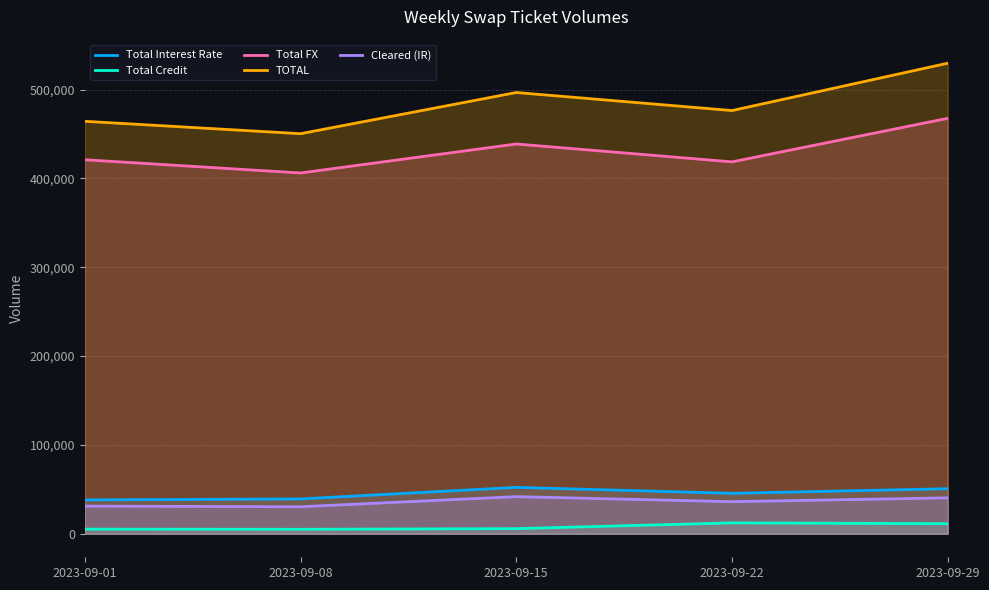

Reading left to right, extract all data points from this chart.

Total Interest Rate: 38107	39207	52195	45502	50704
Total Credit: 5176	5010	5749	12246	11330
Total FX: 421035	406136	438781	418650	467689
TOTAL: 464318	450354	496725	476399	529723
Cleared (IR): 31111	30407	41778	36110	40450